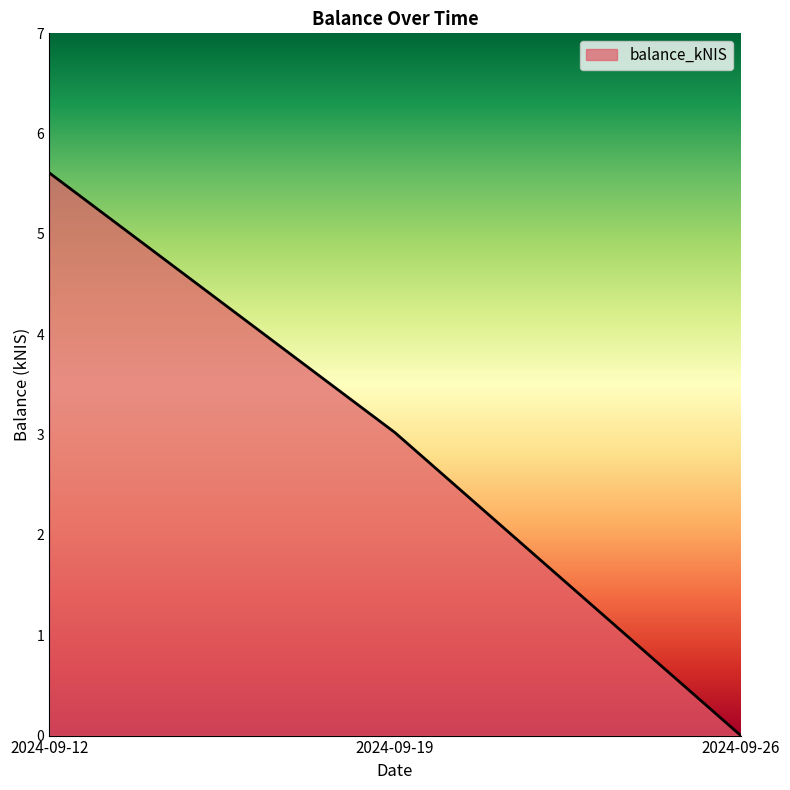

How many categories are shown in the chart?

3